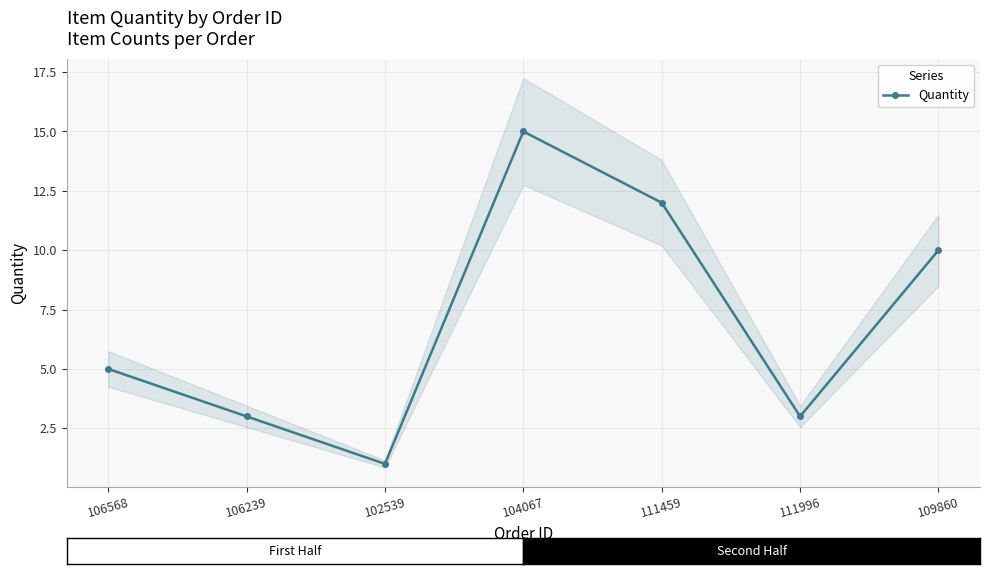

At which category does the chart reach its peak across all series?

104067